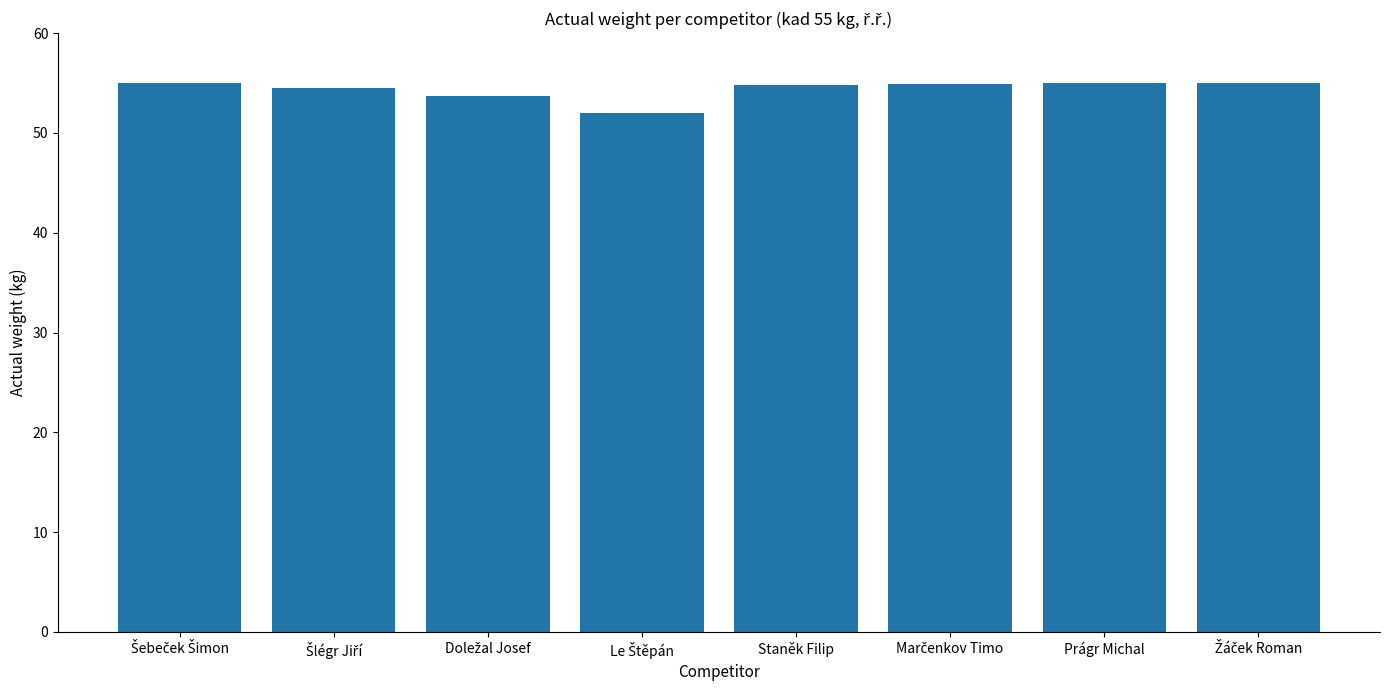

What is the maximum value shown in the chart?

55.0